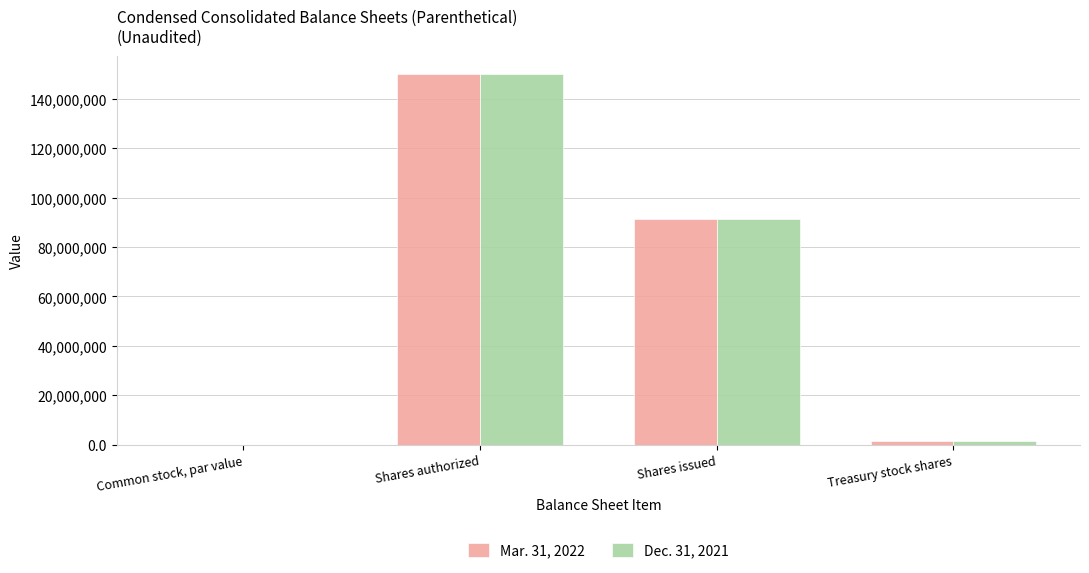

At which label does Mar. 31, 2022 first exceed 91200000?

Shares authorized